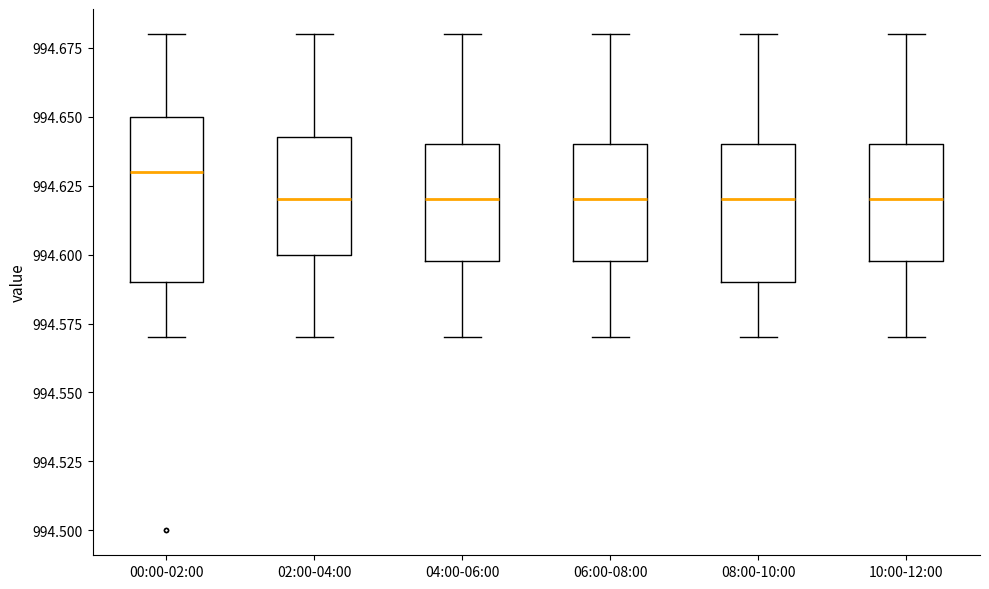

Where does the upper whisker of the box for 04:00-06:00 end on the y-axis? The values are not printed on the chart, so give them approximately, as read against the axis.

994.680